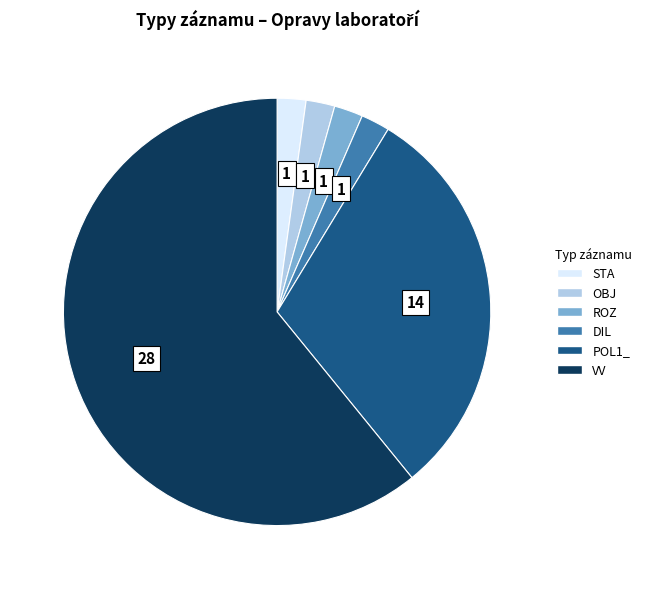

Combined, do DIL and VV account for over 50%?

Yes